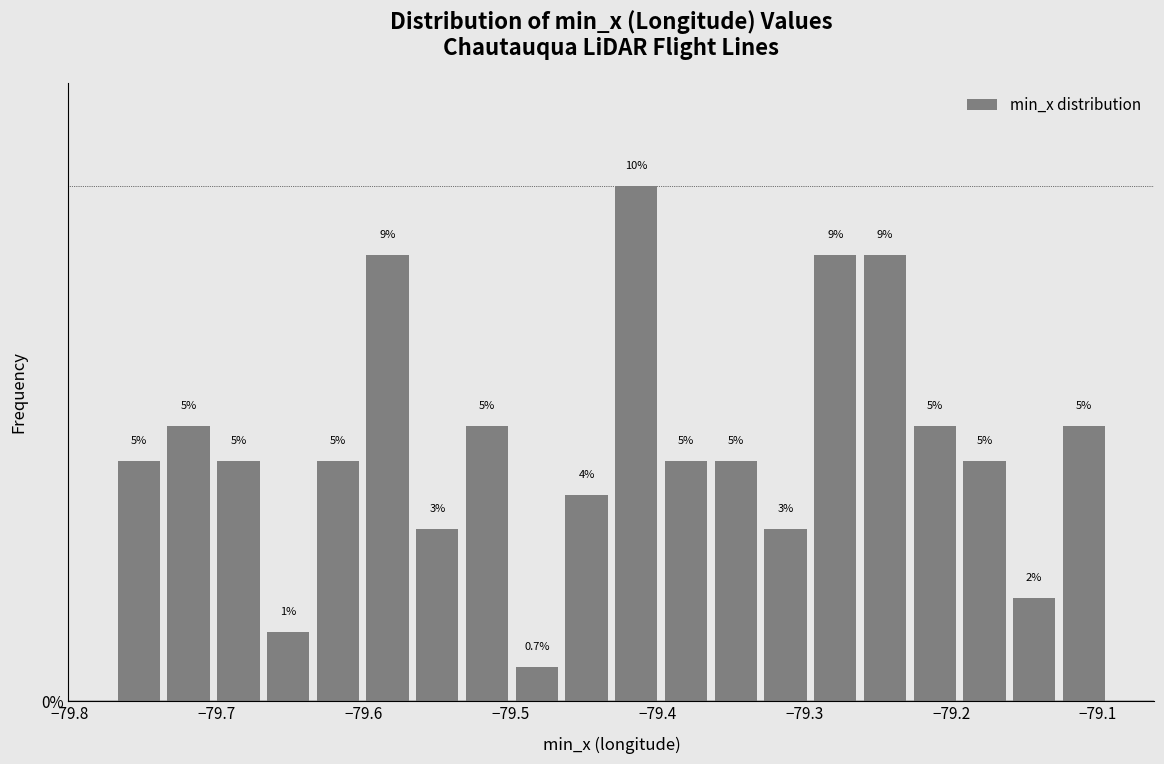

Around what value on the x-axis is the tallest bar? Give the approximate position of its centre, as read against the axis.

-79.41